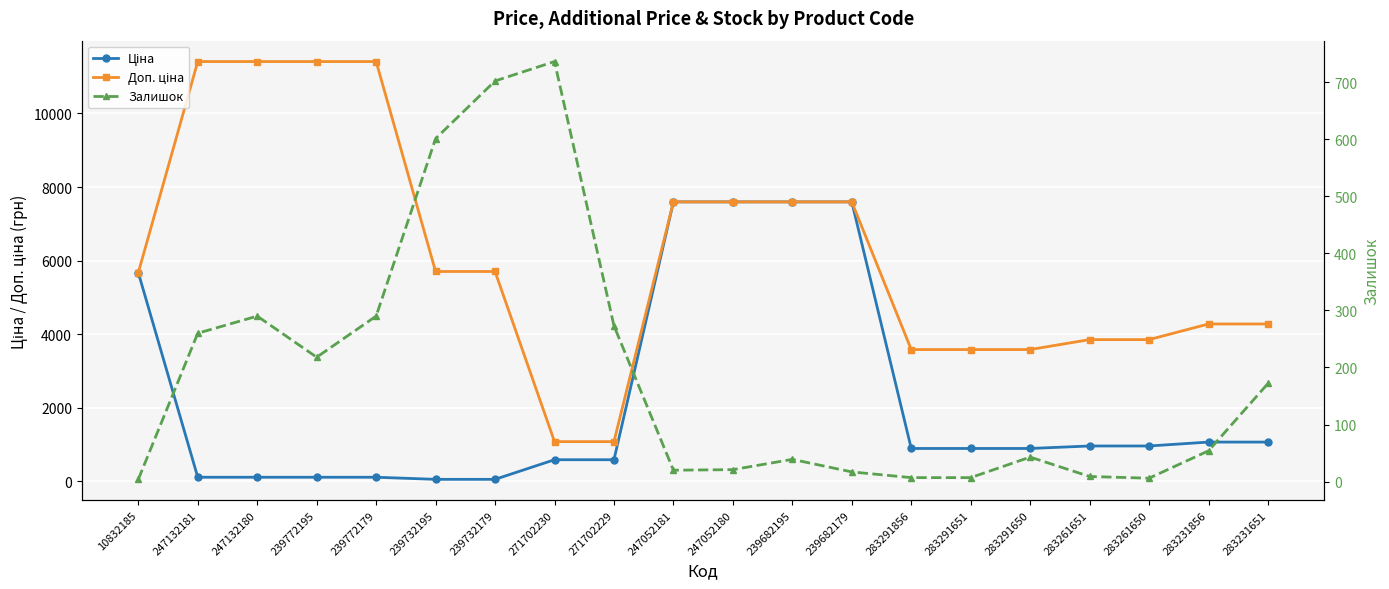

Which series has the largest range (max minus min)?

Доп. ціна